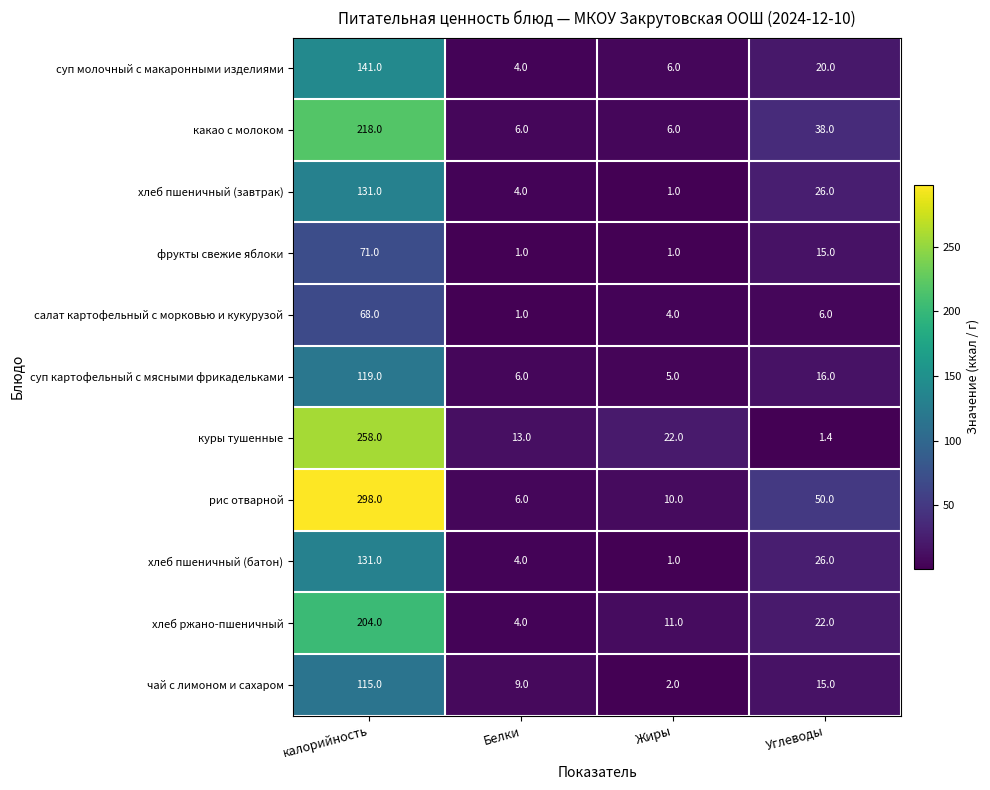

Rank the categories by хлеб пшеничный (батон) value from highest to lowest.

калорийность, Углеводы, Белки, Жиры